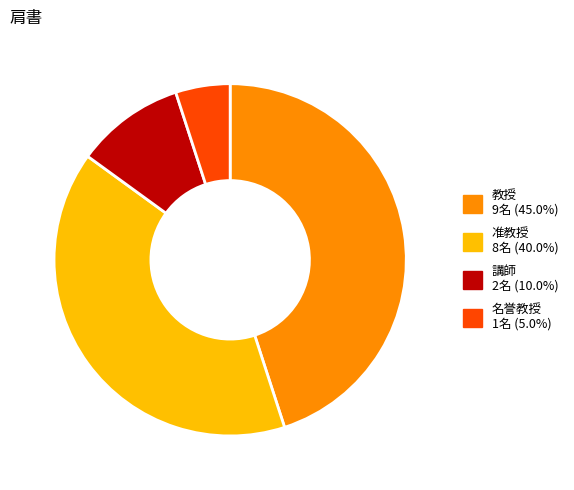

The 名誉教授 slice represents 1% of the pie. True or false?

False